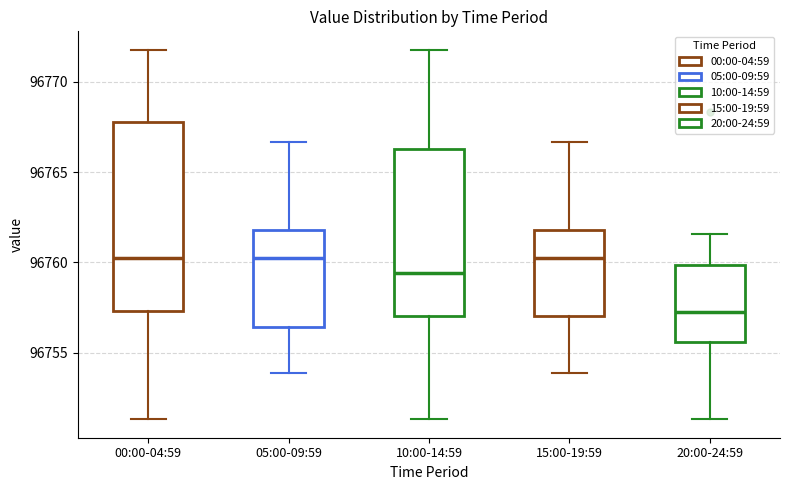

Reading left to right, transcribe this box plot: for each box, give where its median line is, the range the box spans, and where its two whiskers end, as read against the y-axis. The values are not printed on the chart, so give them approximately, as read against the axis.

00:00-04:59: median 96760.5, box 96757.5 to 96768.0, whiskers 96751.5 to 96772.0
05:00-09:59: median 96760.5, box 96756.5 to 96762.0, whiskers 96754.0 to 96766.5
10:00-14:59: median 96759.5, box 96757.0 to 96766.5, whiskers 96751.5 to 96772.0
15:00-19:59: median 96760.5, box 96757.0 to 96762.0, whiskers 96754.0 to 96766.5
20:00-24:59: median 96757.5, box 96755.5 to 96760.0, whiskers 96751.5 to 96761.5